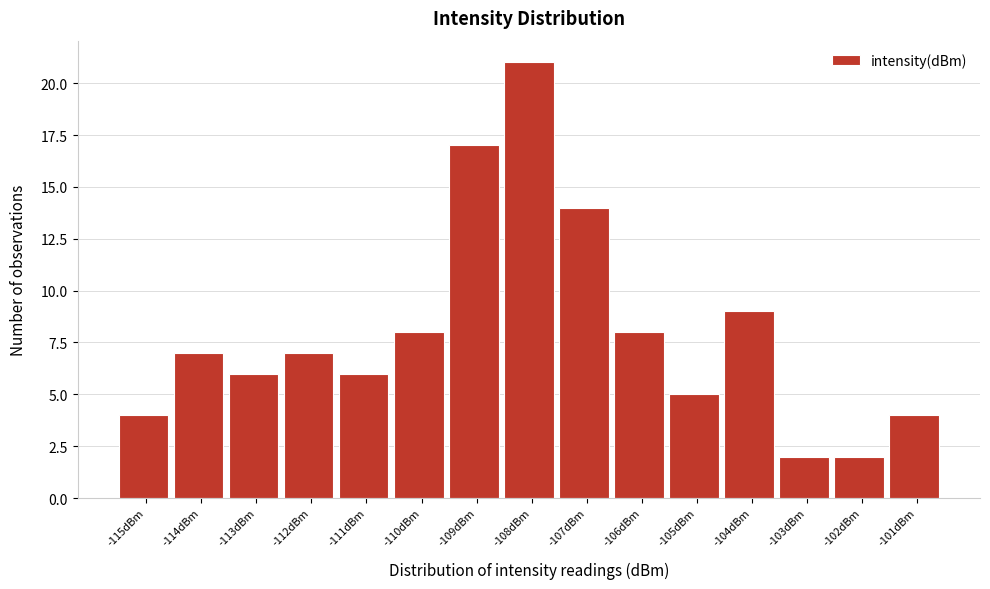

Reading right to left, list all the values displayed in this chart.

-101dBm=4	-102dBm=2	-103dBm=2	-104dBm=9	-105dBm=5	-106dBm=8	-107dBm=14	-108dBm=21	-109dBm=17	-110dBm=8	-111dBm=6	-112dBm=7	-113dBm=6	-114dBm=7	-115dBm=4